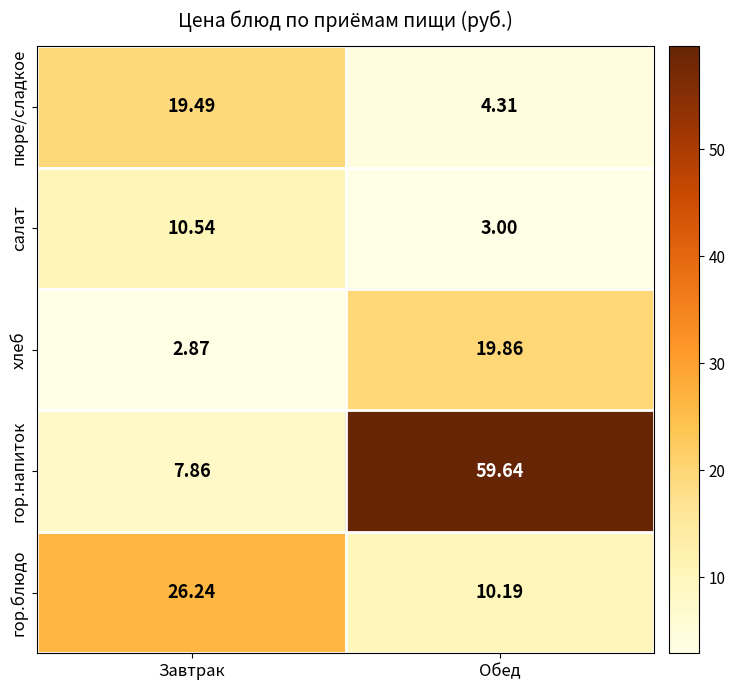

Which series has the widest spread of values?

гор.напиток